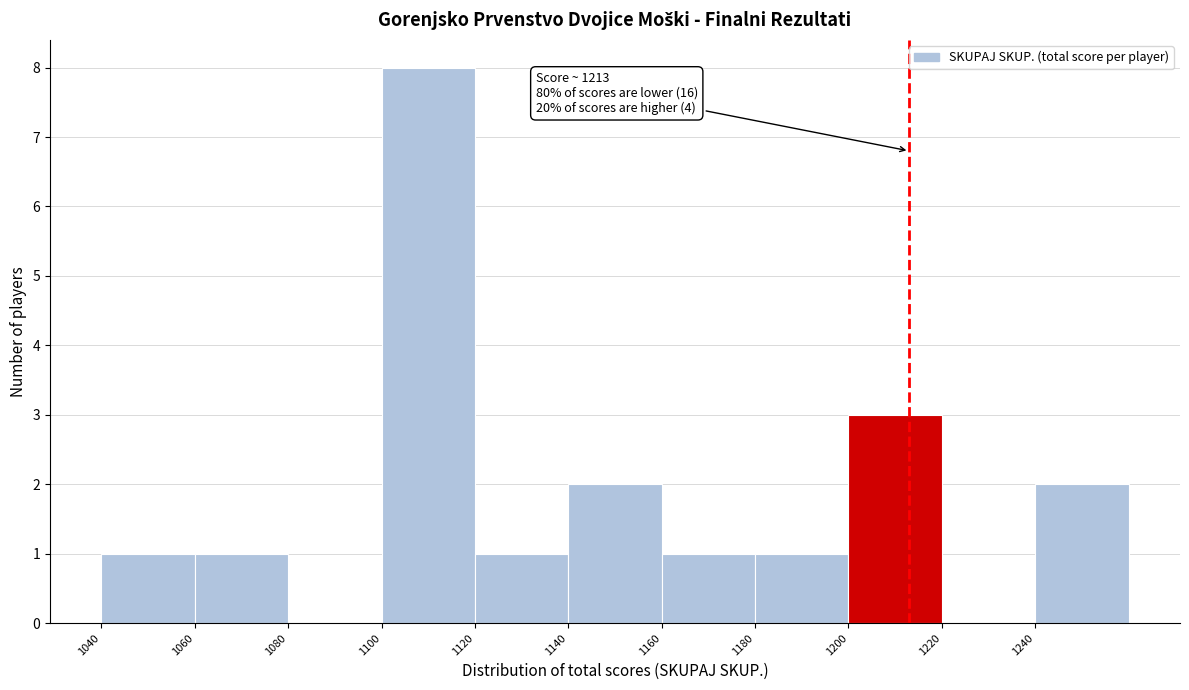

Over which range of the x-axis is the bar tallest?

1100 to 1120